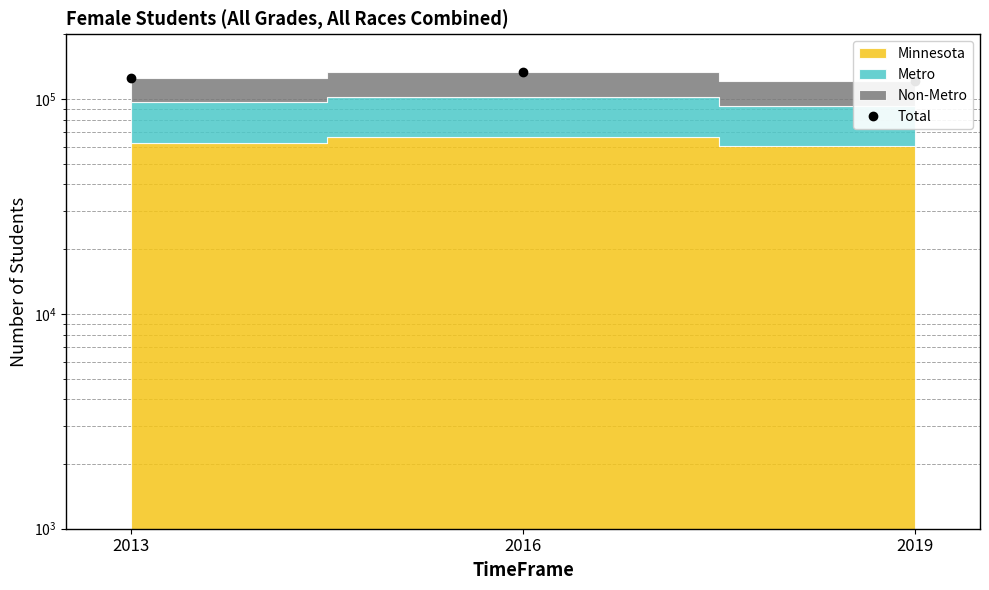

At which label is the value closest to 126969?

2013